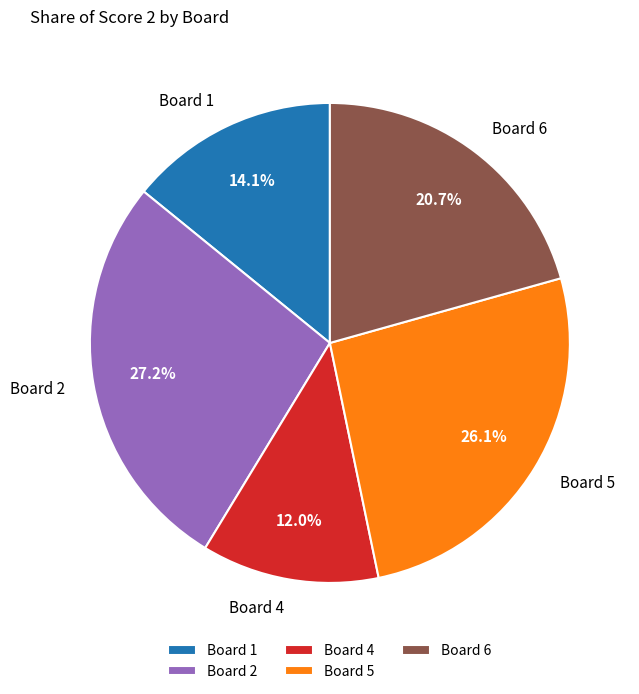

Rank the categories by value from highest to lowest.

Board 2, Board 5, Board 6, Board 1, Board 4